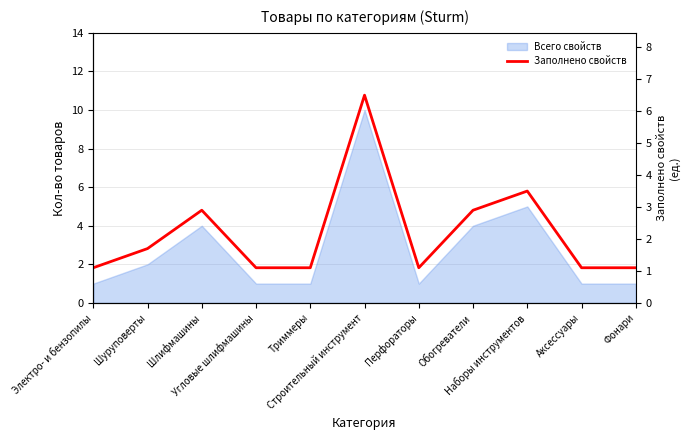

Reading left to right, extract all data points from this chart.

Электро- и бензопилы=1.1	Шуруповерты=1.7	Шлифмашины=2.9	Угловые шлифмашины=1.1	Триммеры=1.1	Строительный инструмент=6.5	Перфораторы=1.1	Обогреватели=2.9	Наборы инструментов=3.5	Аксессуары=1.1	Фонари=1.1